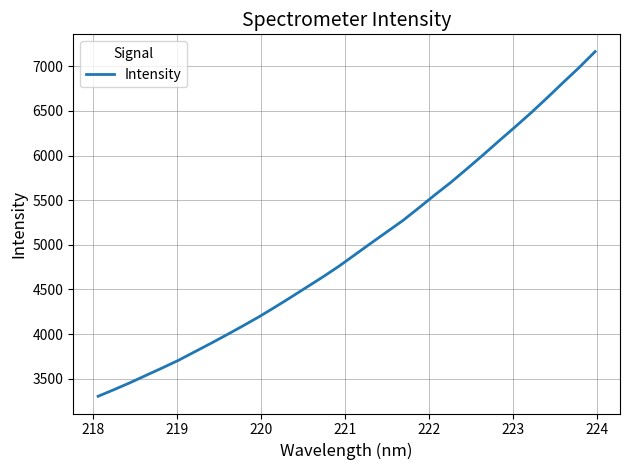

What is the maximum value shown in the chart?

7164.2